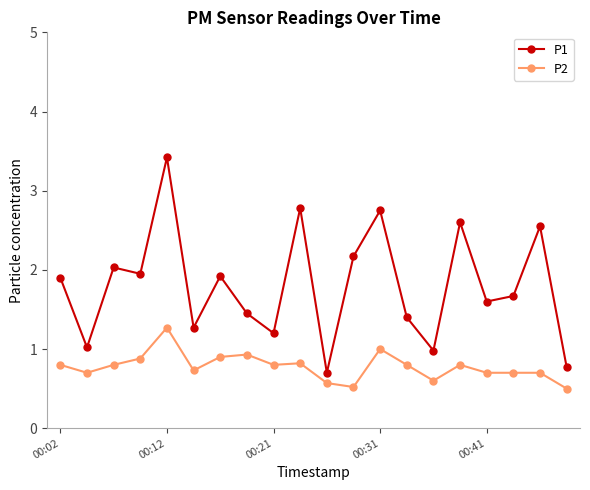

Which series has the largest range (max minus min)?

P1